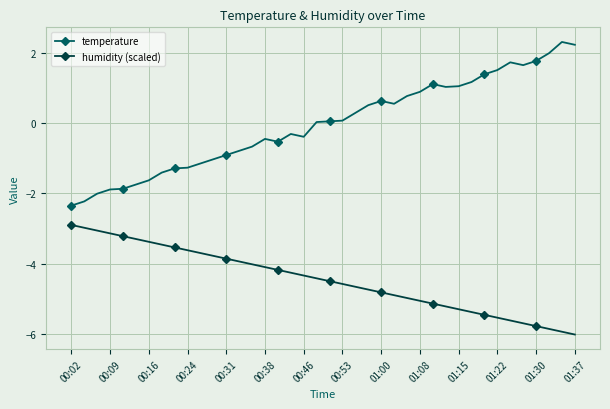

True or false: temperature and humidity (scaled) intersect in this chart.

False